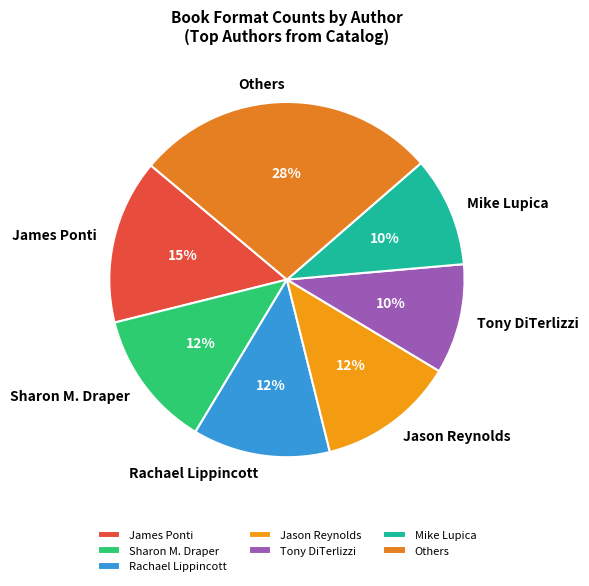

To the nearest percent, what is the average slice percentage?

14%